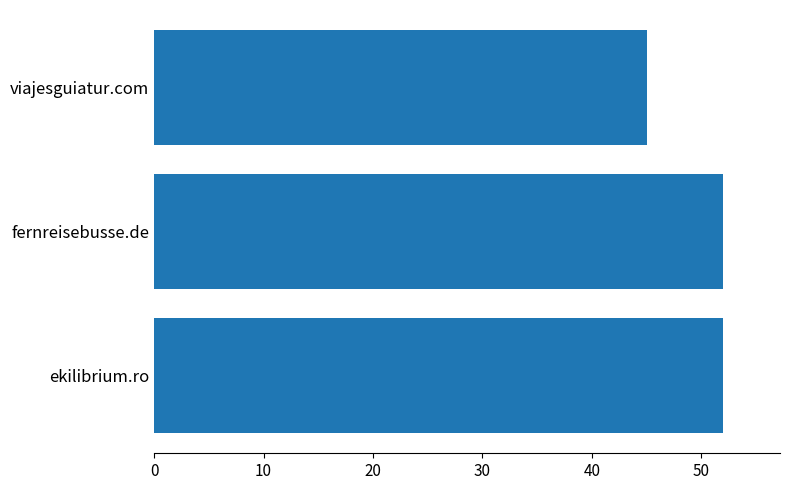

What value does the data have at ekilibrium.ro?

52